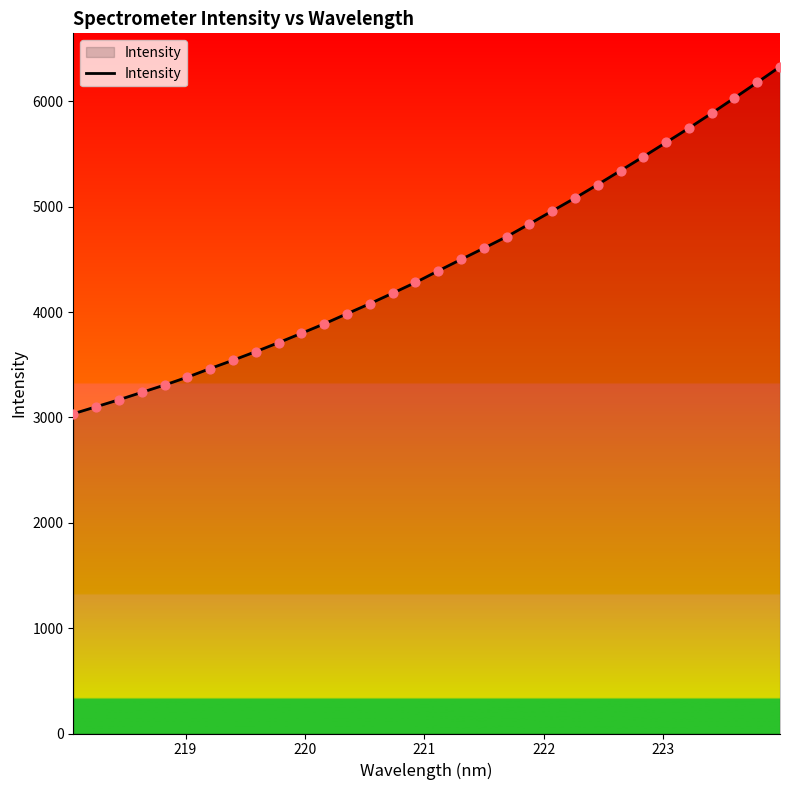

What is the difference between the maximum and minimum values?

3294.1